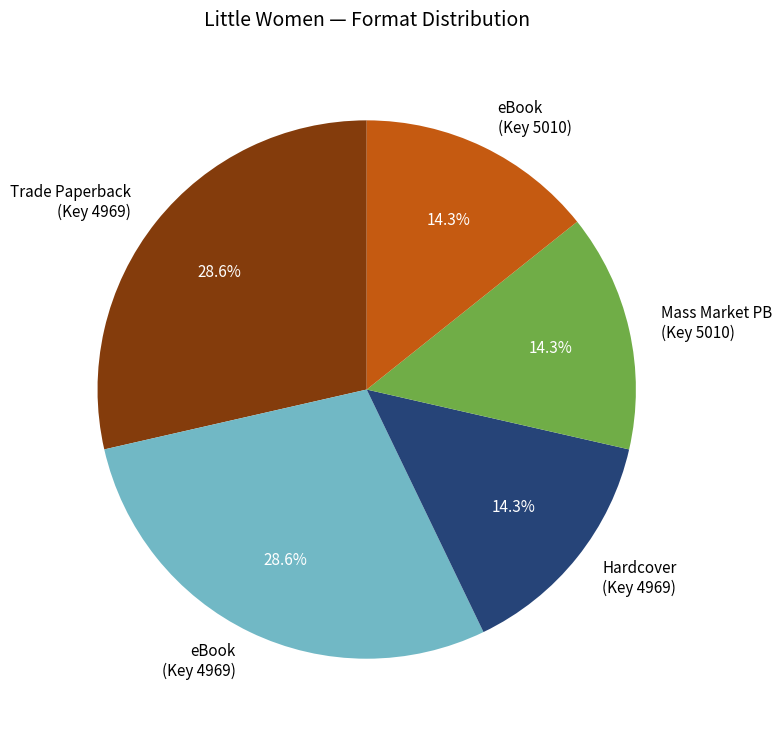

Is eBook (Key 4969) the majority of the pie?

No